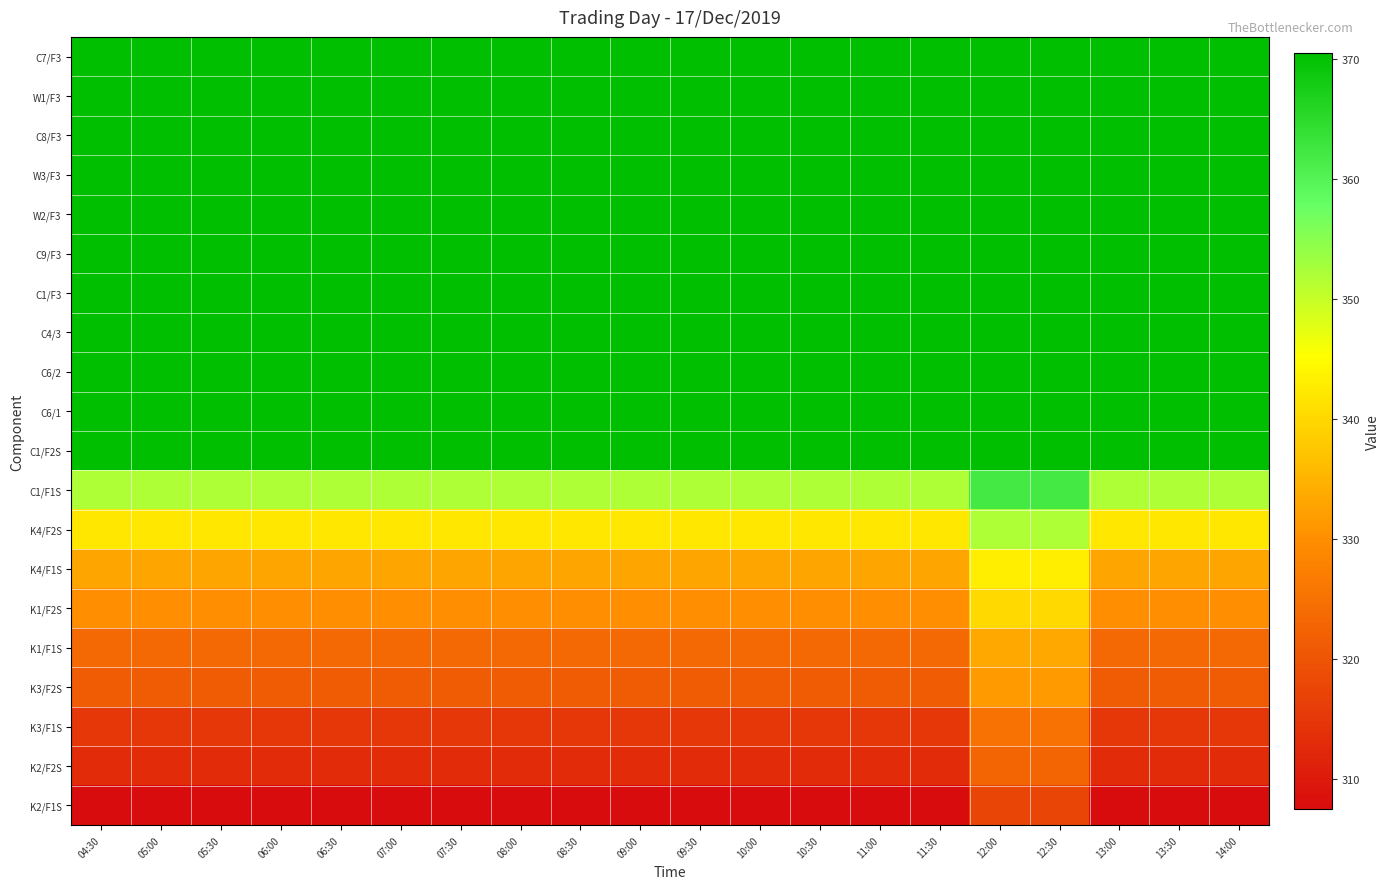

What is the smallest value displayed?

307.5